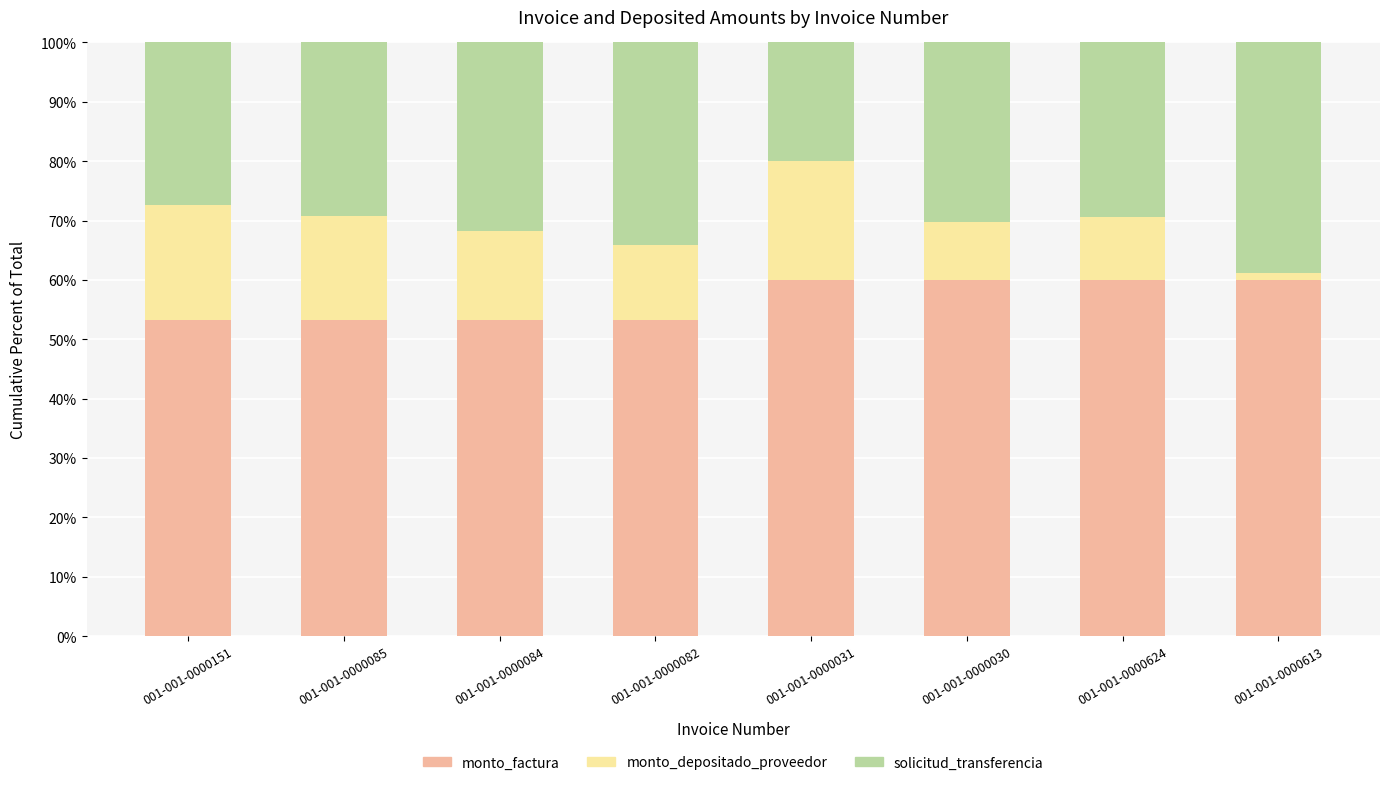

What is the difference between the maximum and minimum values in the monto_factura series?

6.7